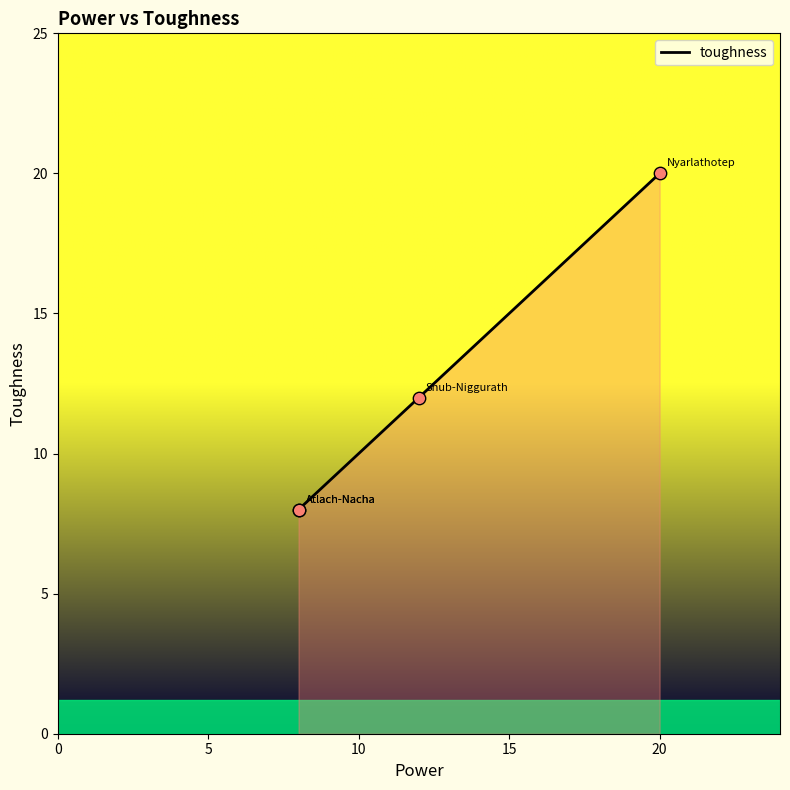

Which has a higher value, 10 or 5?

10